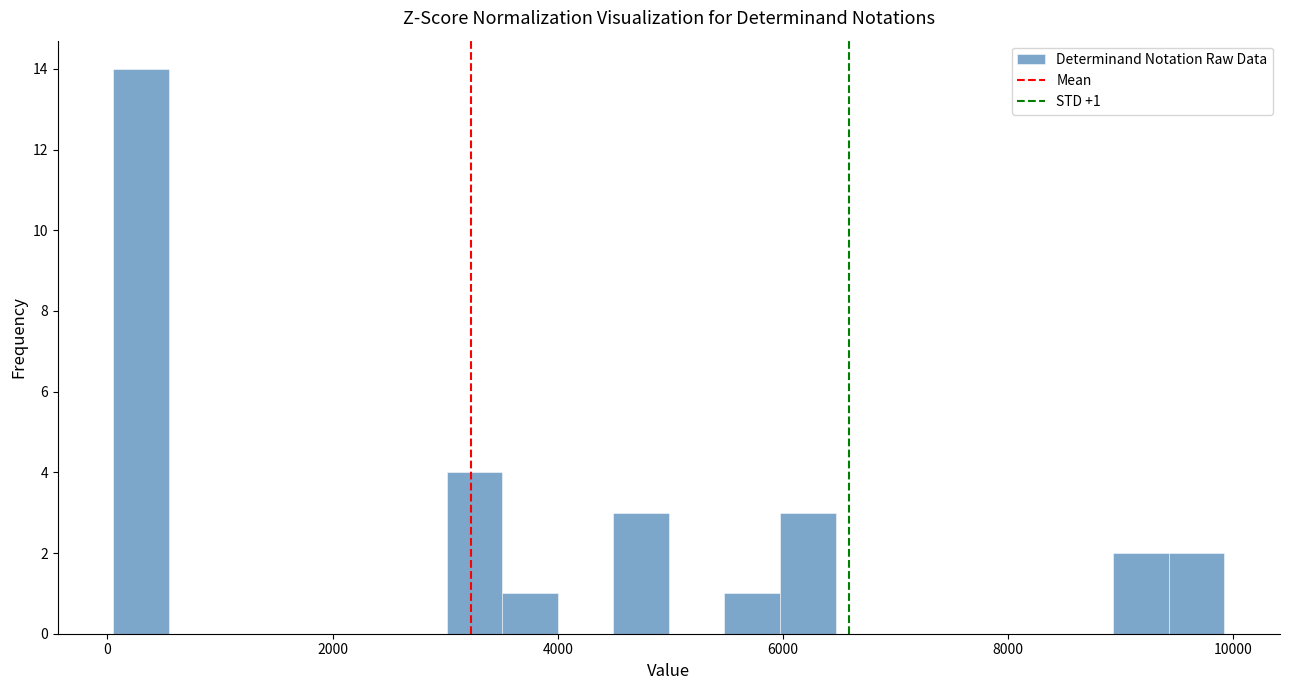

Read against the x-axis, roughly where is the centre of the tallest bar?

200